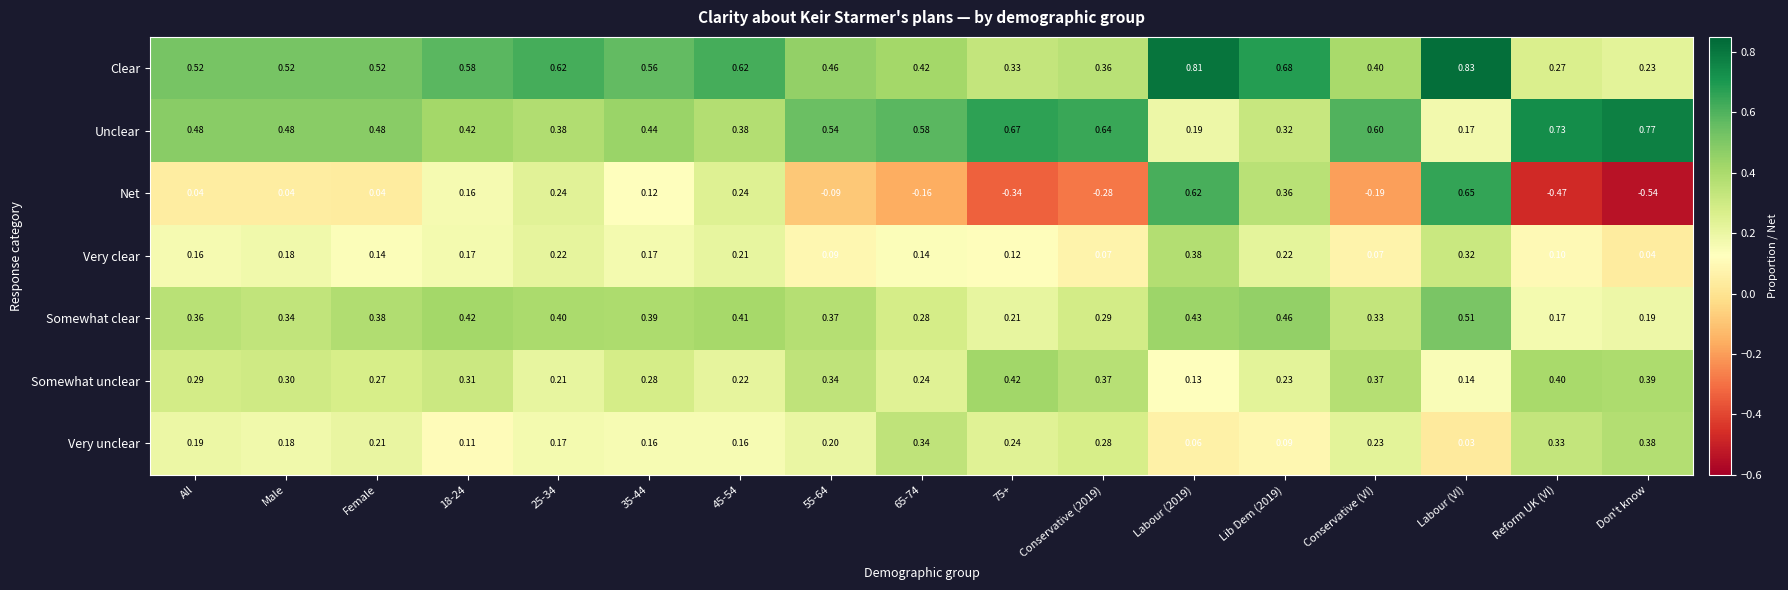

At which label is Somewhat clear closest to 0?

Reform UK (VI)